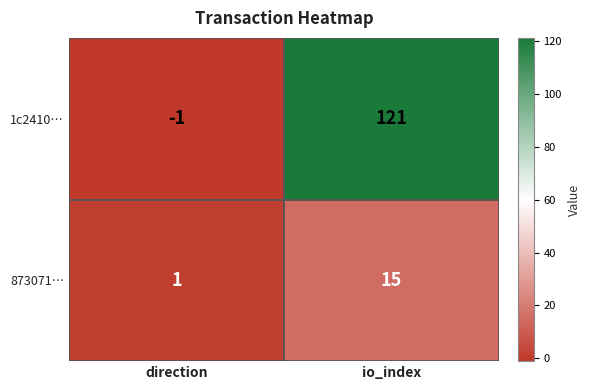

At which label is 873071… closest to 8?

direction